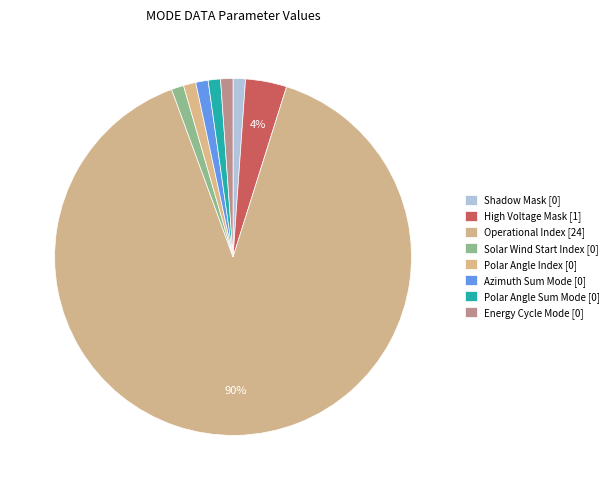

Do High Voltage Mask and Polar Angle Sum Mode together represent more than half of the pie?

No